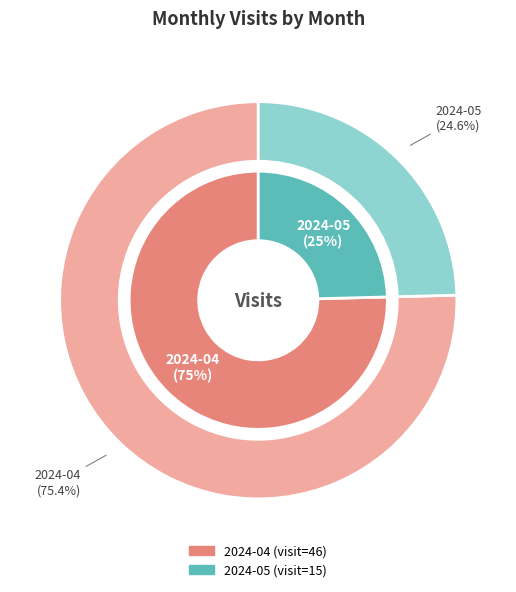

To the nearest percent, what is the difference between the largest and smallest slice percentages?

51%